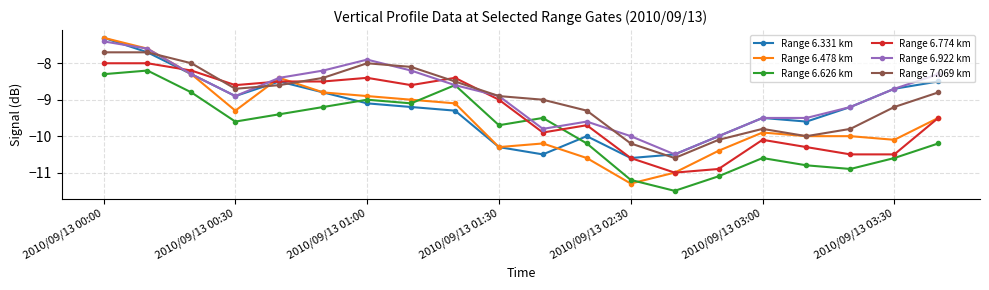

How many lines are shown in the chart?

6